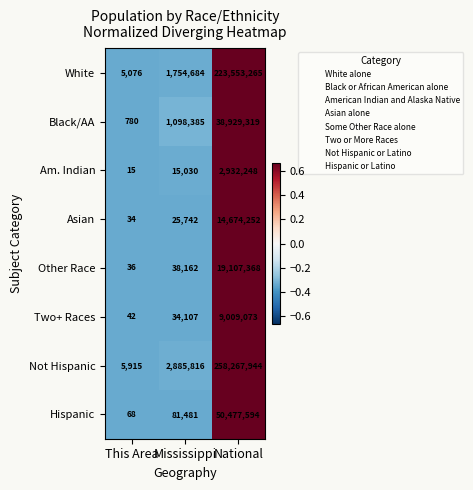

What is the difference between the Not Hispanic values at National and Mississippi?

255382128